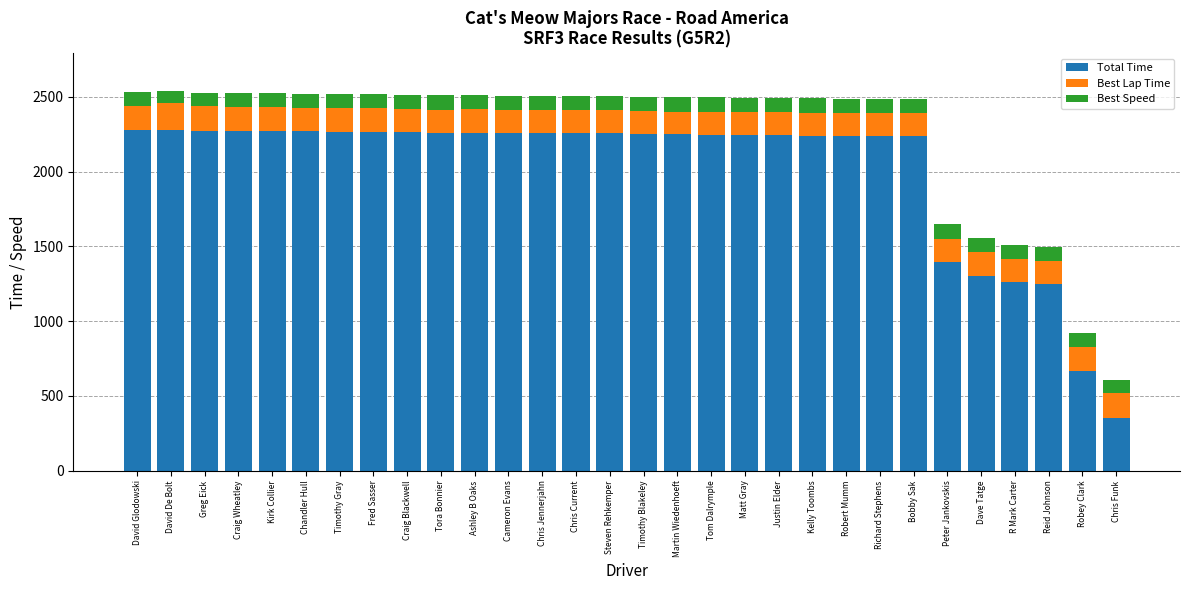

What is the lowest value of the Total Time series?

355.1